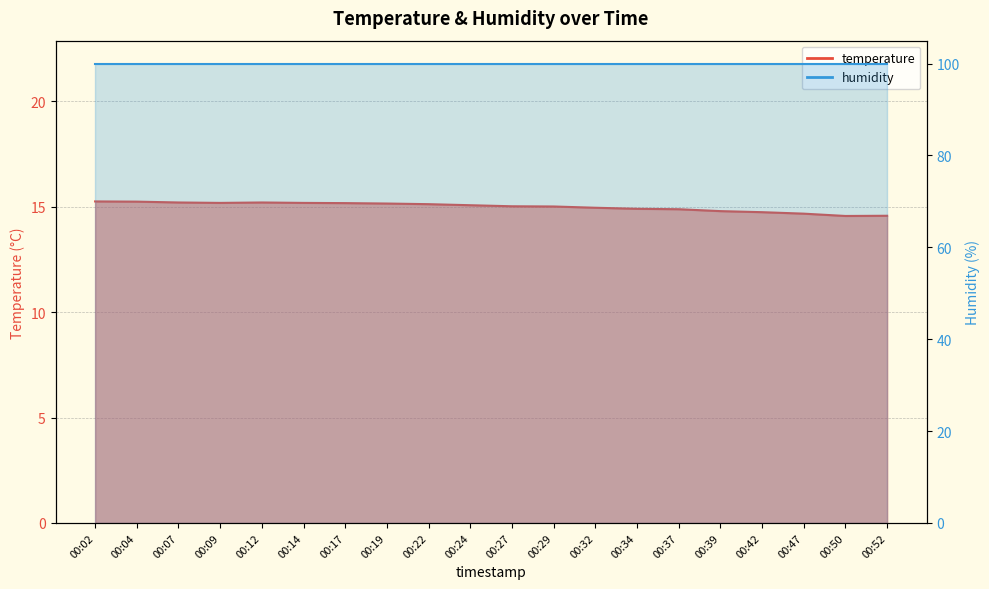

Reading left to right, list all the values displayed in this chart.

15.2	15.2	15.2	15.2	15.2	15.2	15.2	15.2	15.1	15.1	15.0	15.0	14.9	14.9	14.9	14.8	14.7	14.7	14.6	14.6